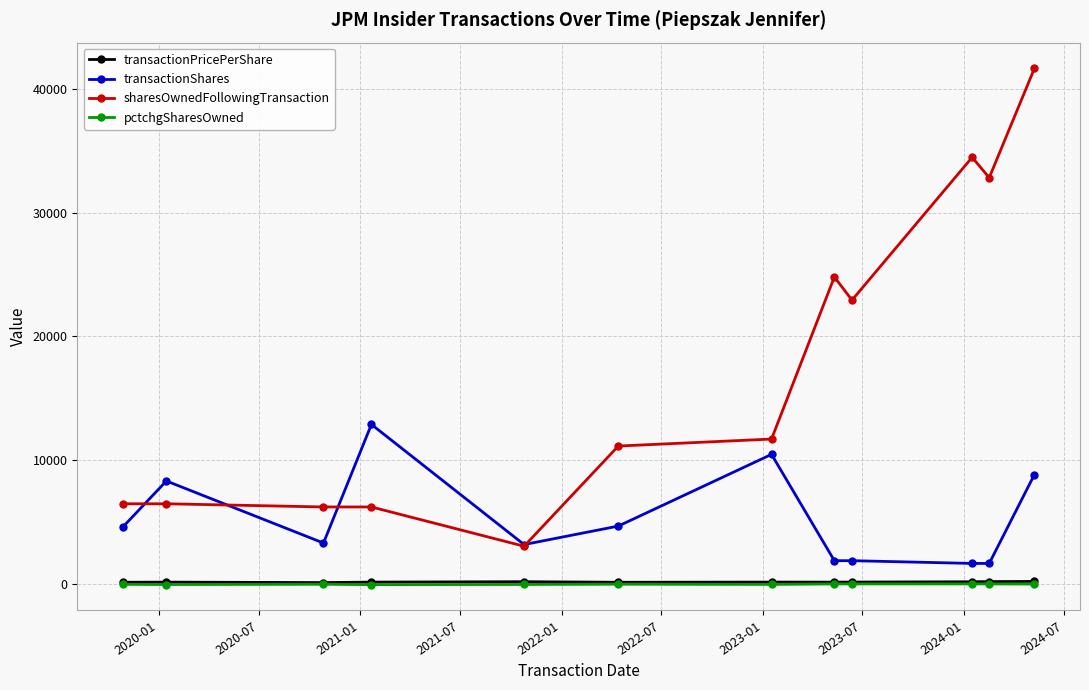

What is the difference between the maximum and minimum values in the pctchgSharesOwned series?

62.0